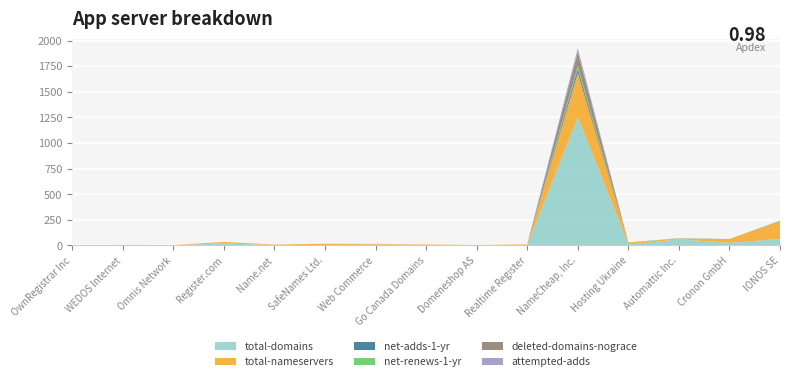

Reading left to right, list all the values displayed in this chart.

total-domains: 0	1	1	20	2	4	7	5	1	3	1253	8	59	25	63
total-nameservers: 0	4	2	14	6	12	8	4	3	7	431	19	7	36	173
net-adds-1-yr: 0	0	0	0	0	0	0	0	0	0	38	0	1	0	2
net-renews-1-yr: 0	0	0	0	0	0	0	0	0	0	29	2	2	0	1
deleted-domains-nograce: 0	0	0	0	0	0	0	0	0	0	134	0	0	1	0
attempted-adds: 0	0	0	0	0	0	0	0	0	0	38	0	1	0	2